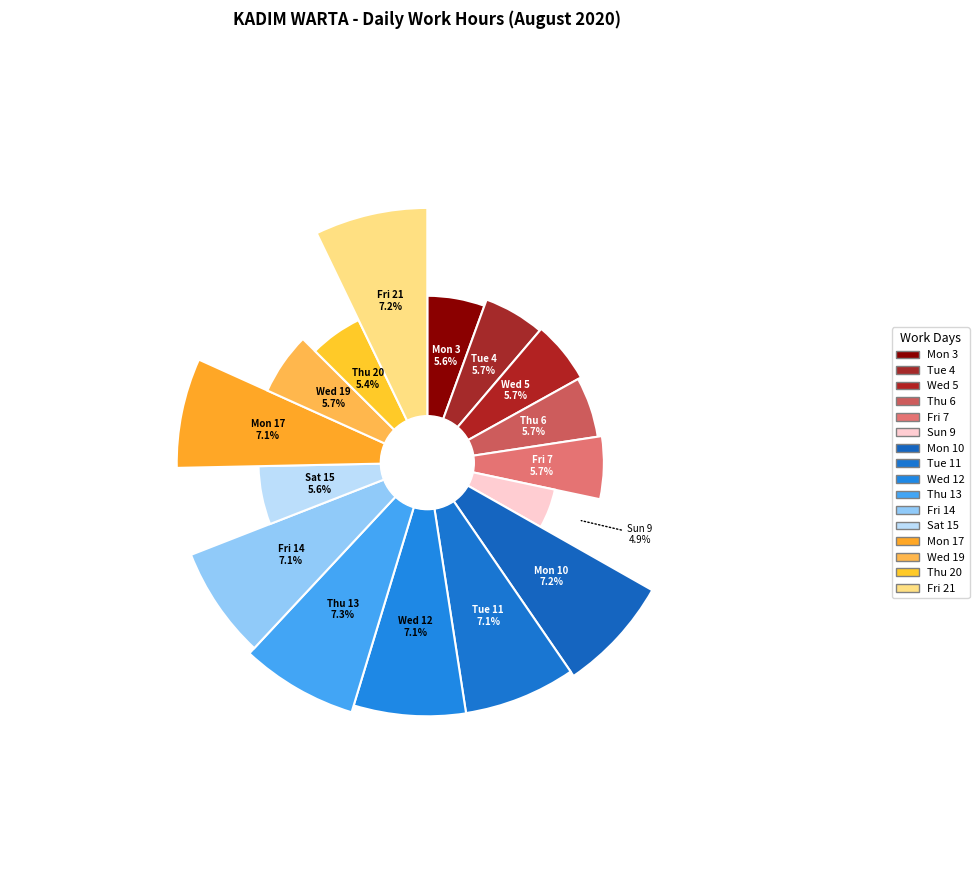

To the nearest percent, what percentage of the pie is Wed 19?

6%